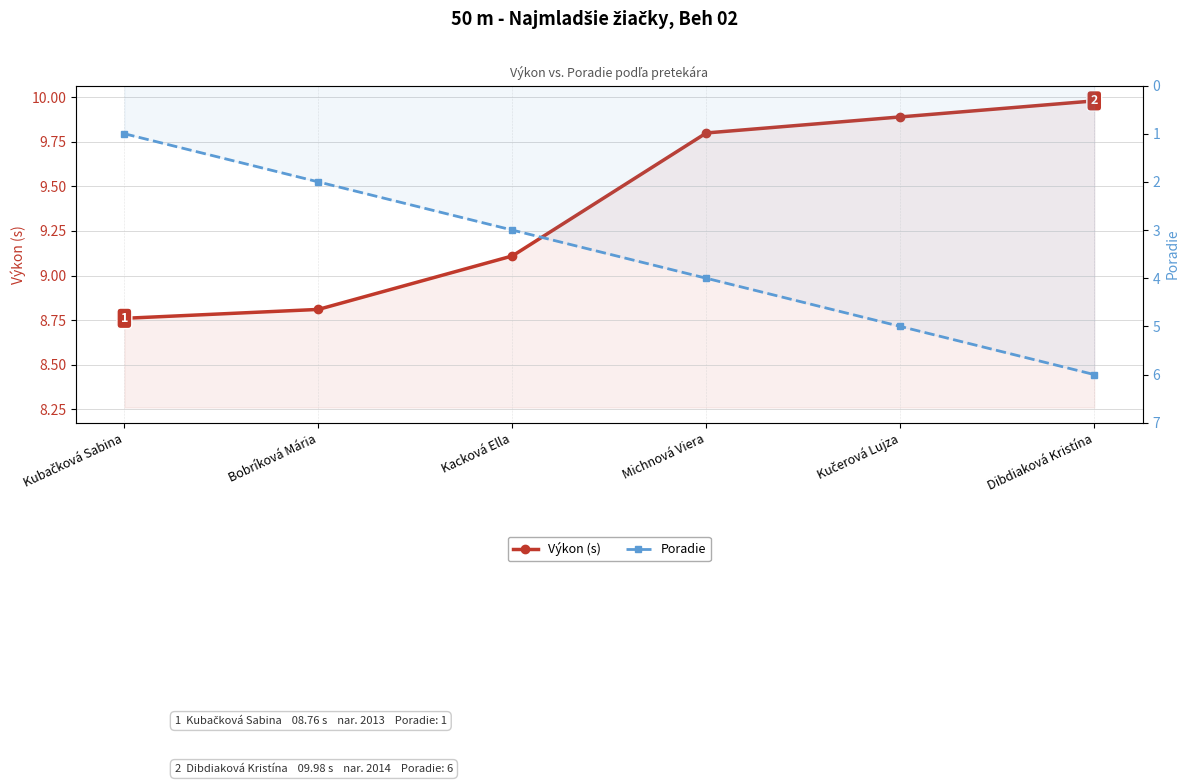

Between Bobríková Mária and Dibdiaková Kristína, which series saw the biggest shift?

Poradie